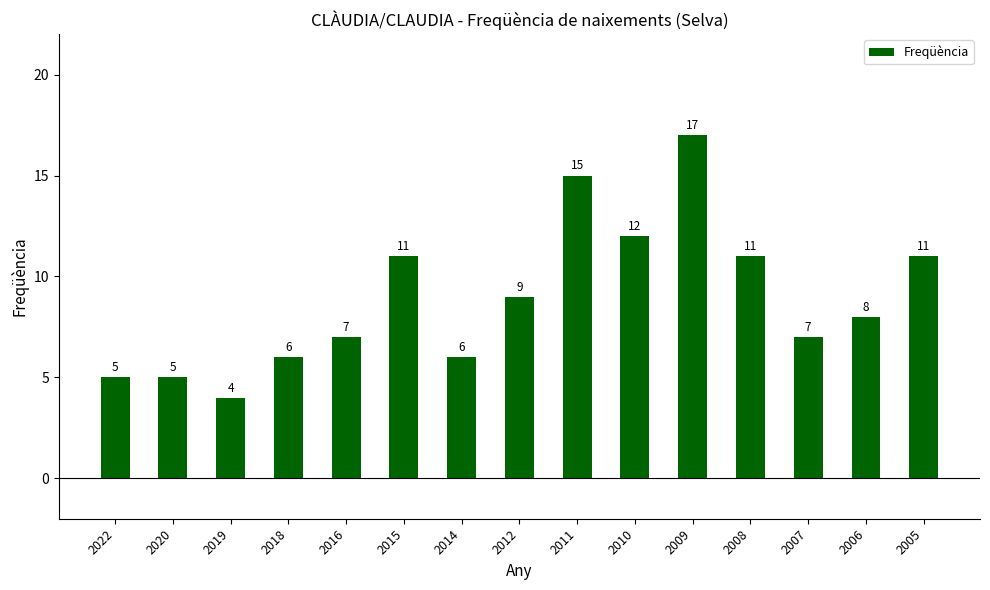

How many data points are less than 8?

7